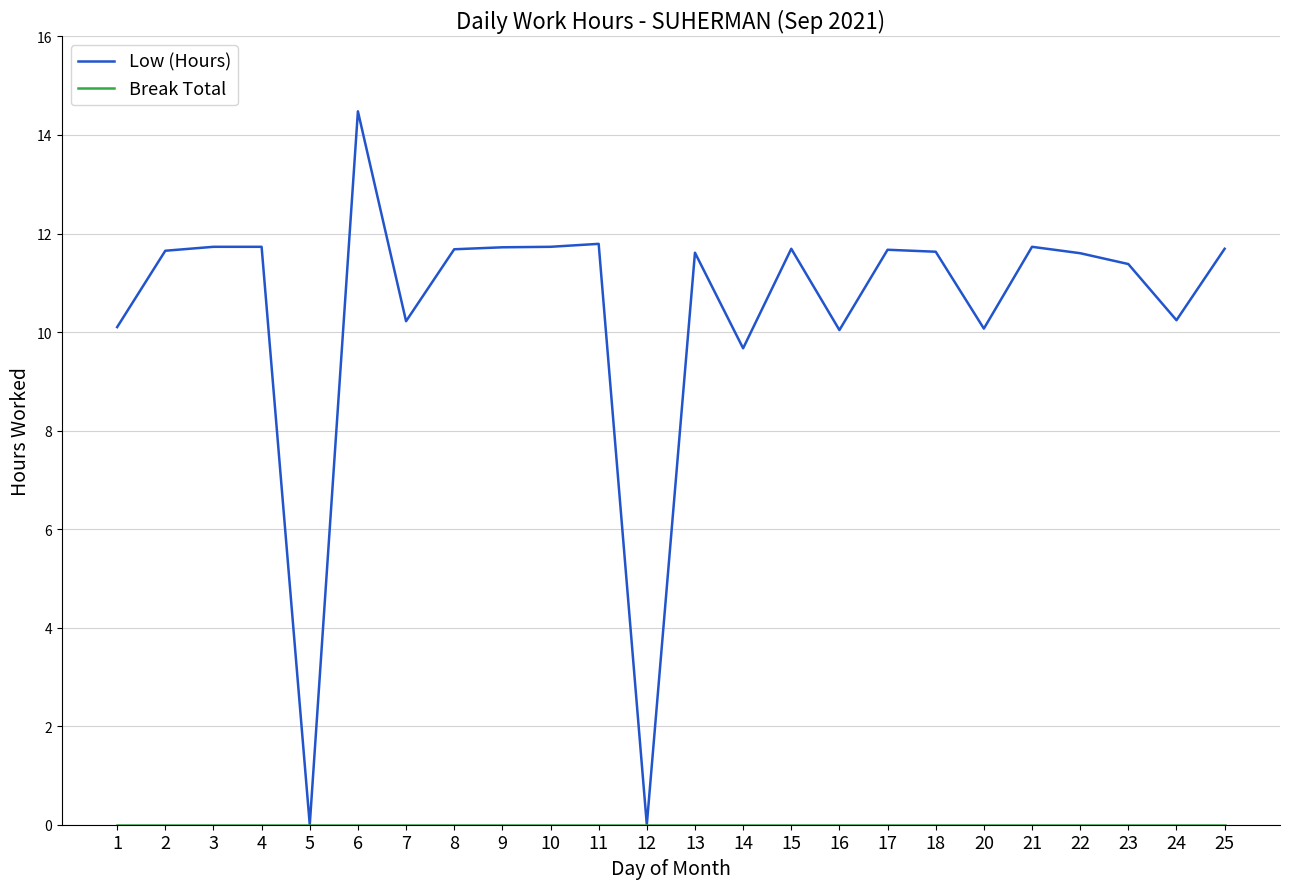

Which series has the largest total across all categories?

Low (Hours)